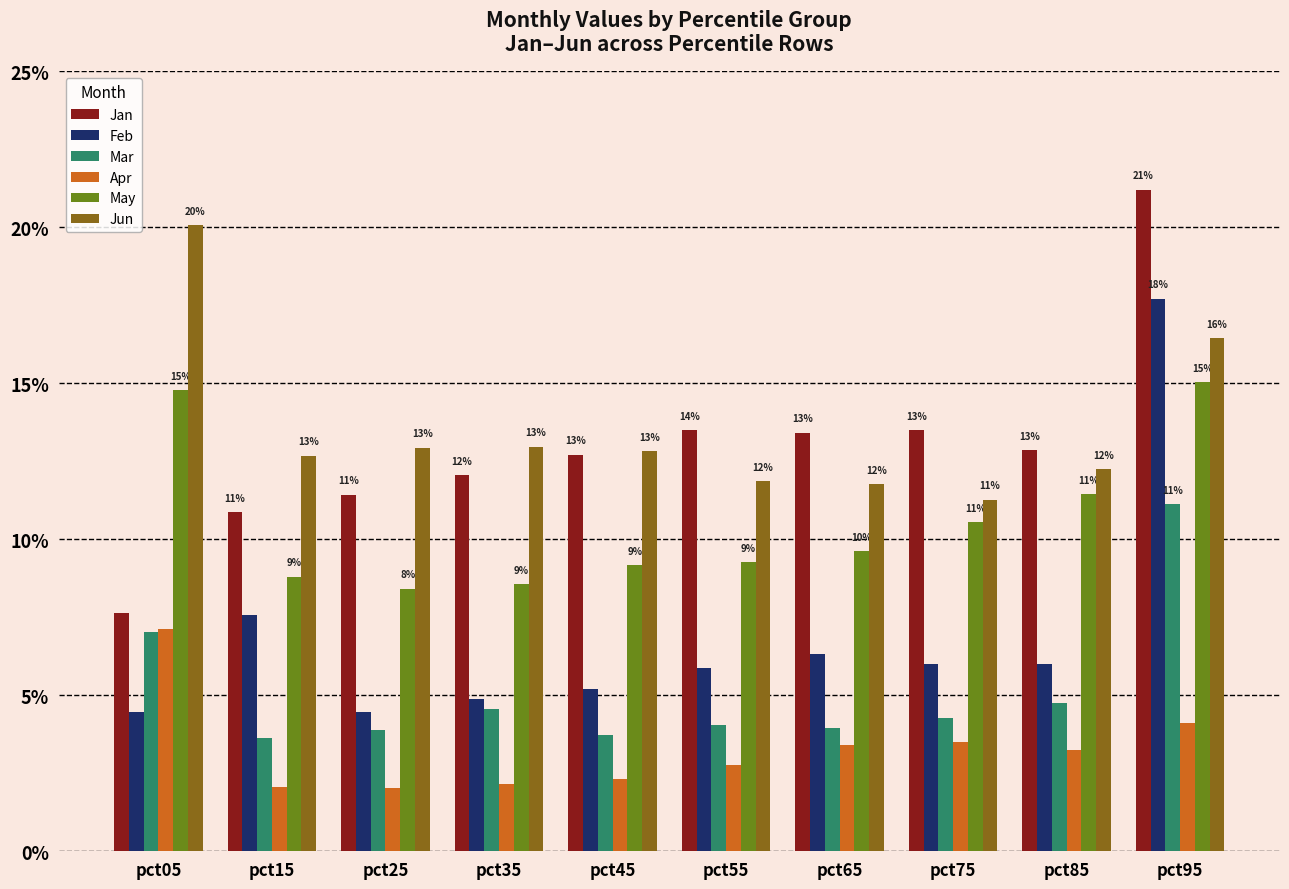

Between pct45 and pct95, which is larger?

pct95